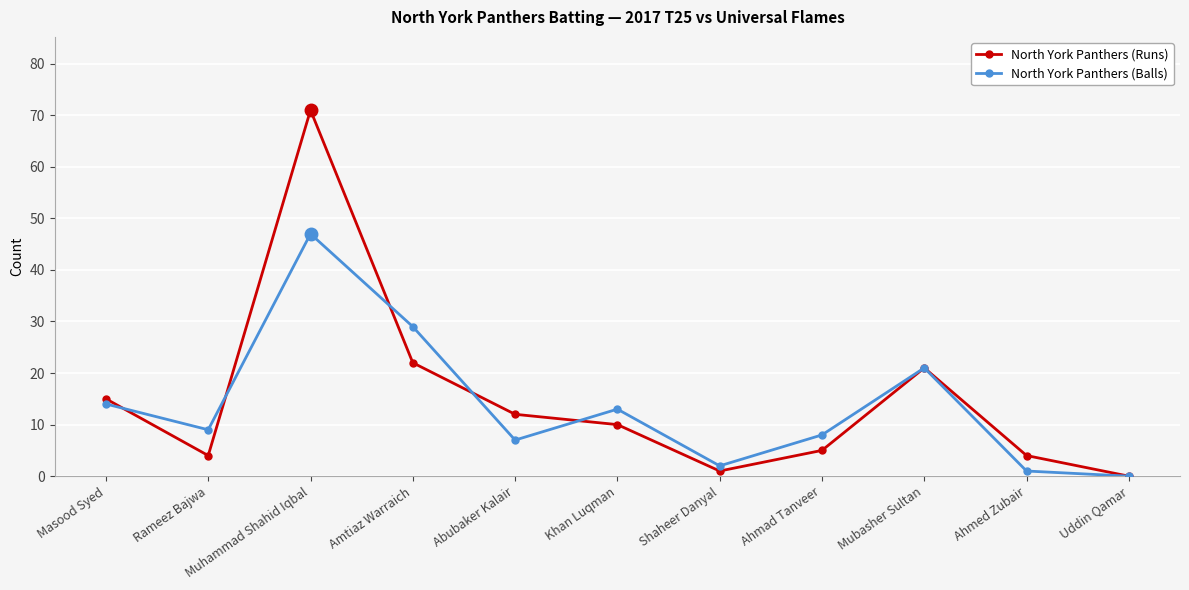

Rank the series at Masood Syed from highest to lowest value.

North York Panthers (Runs), North York Panthers (Balls)